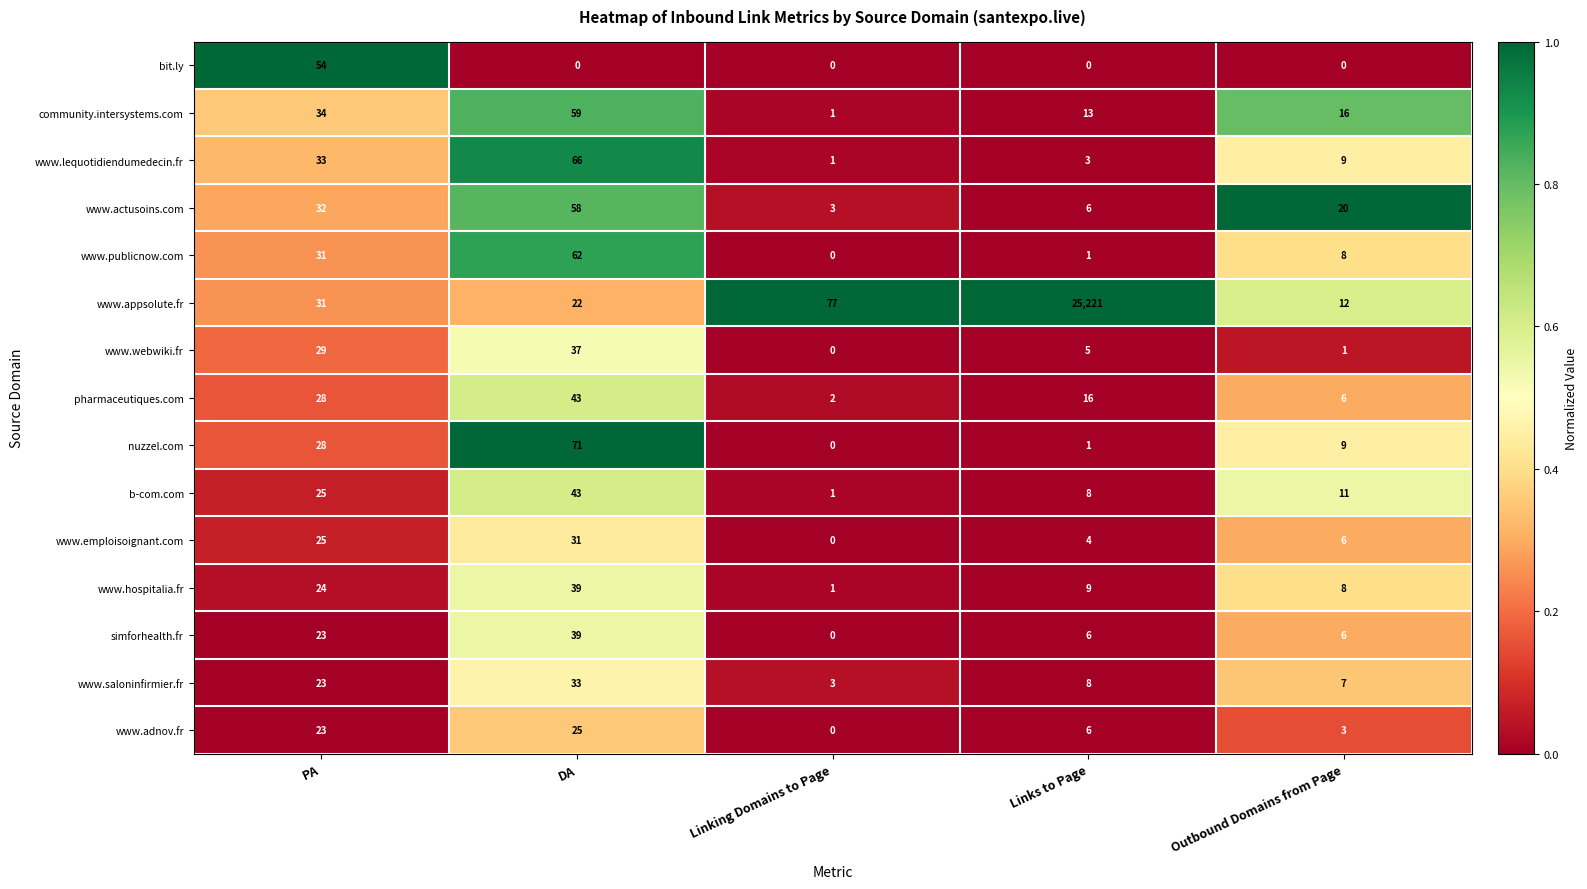

At which category is the sum across all series the highest?

Links to Page